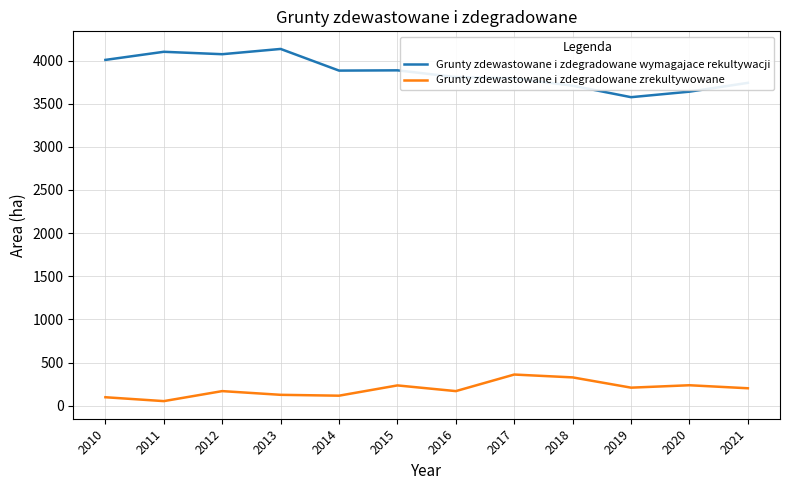

Rank the series by their average value, from highest to lowest.

Grunty zdewastowane i zdegradowane wymagajace rekultywacji, Grunty zdewastowane i zdegradowane zrekultywowane